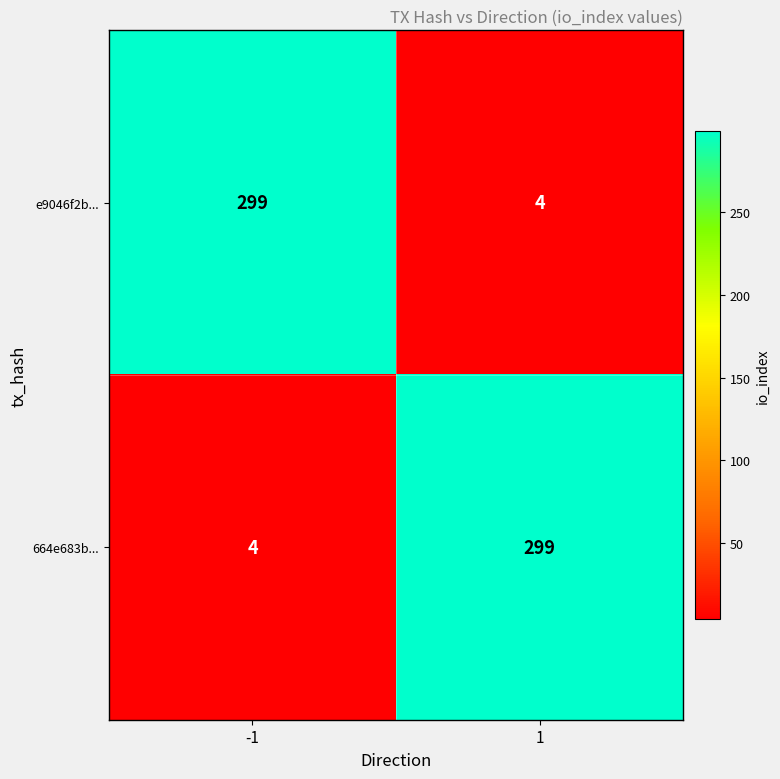

What is the highest value of the e9046f2b... series?

299